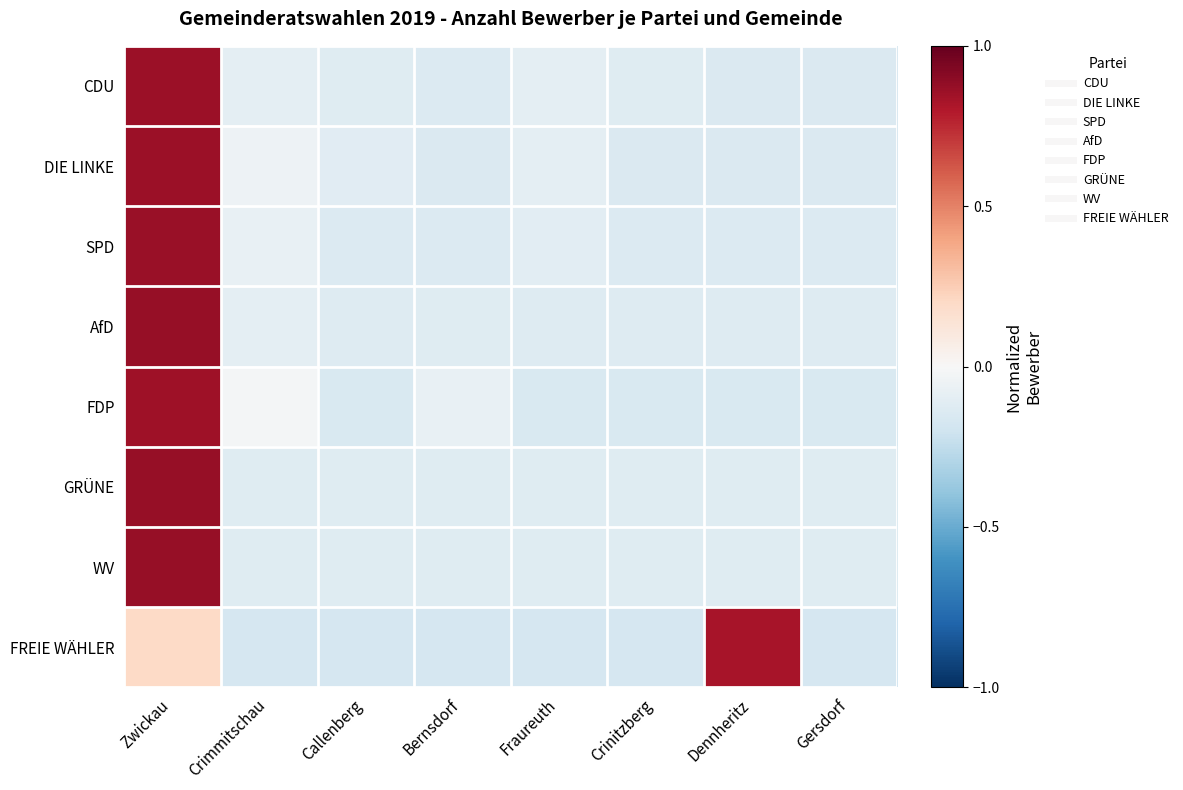

At how many categories does at least one series exceed 0?

2